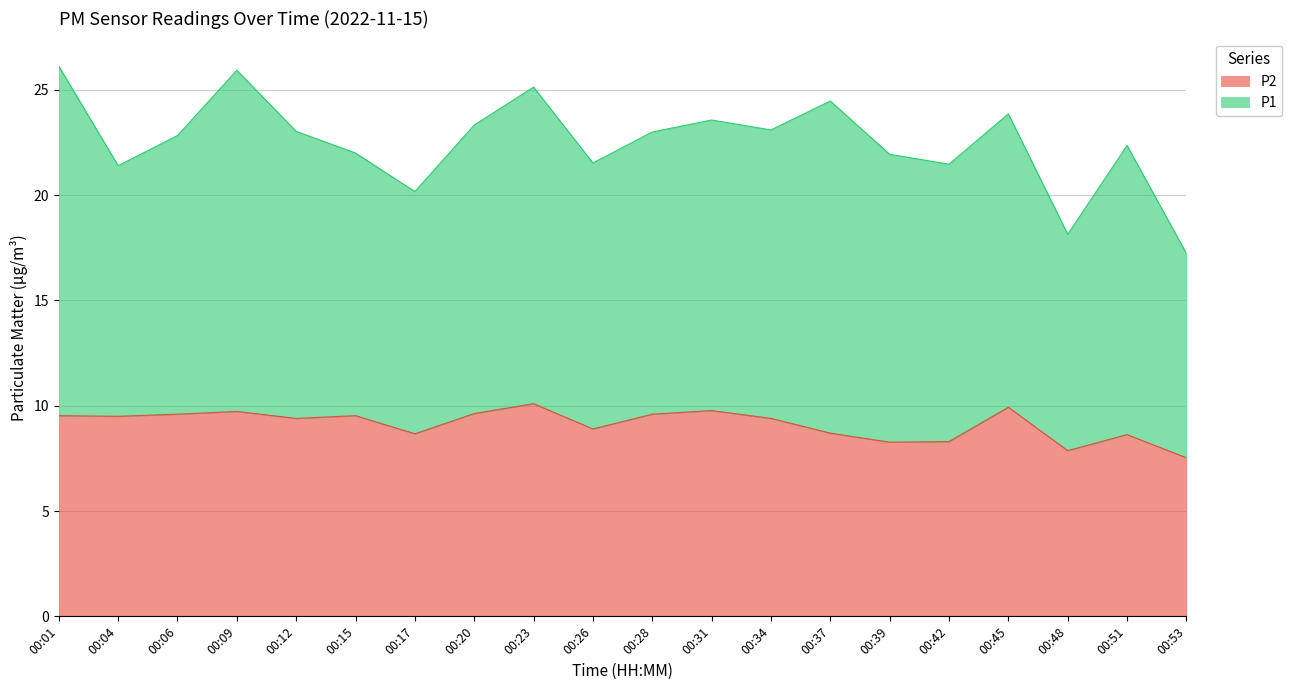

List the labels in order of value, largest first.

00:23, 00:45, 00:31, 00:09, 00:20, 00:06, 00:28, 00:01, 00:15, 00:04, 00:12, 00:34, 00:26, 00:37, 00:17, 00:51, 00:42, 00:39, 00:48, 00:53